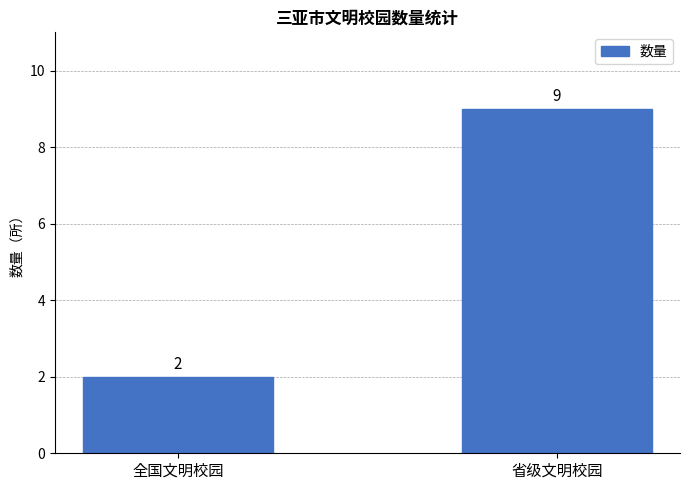

What is the sum of all values?

11